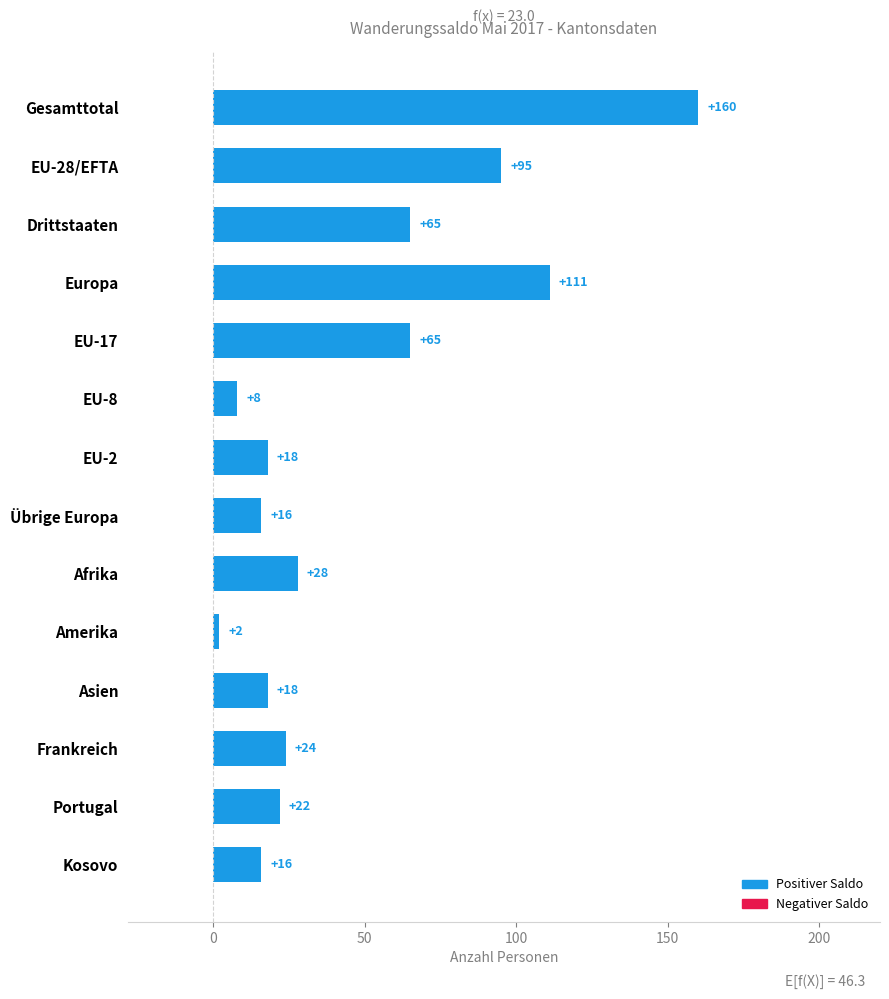

How many series are shown in this chart?

1